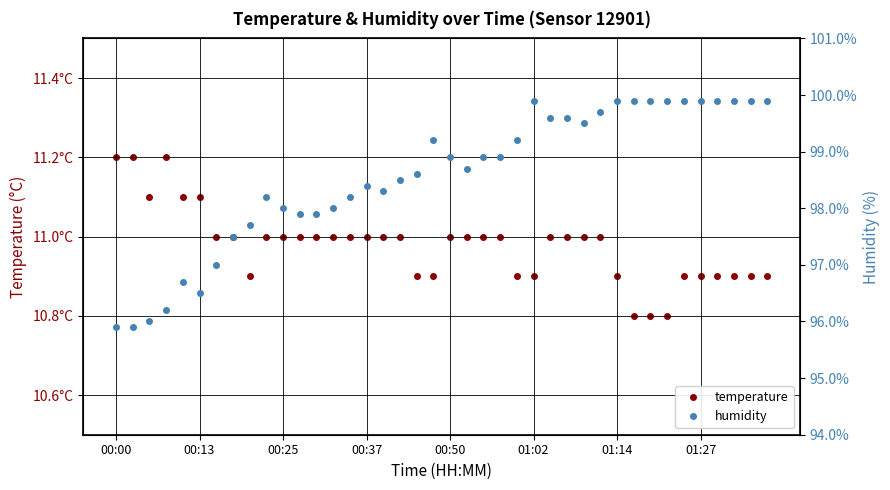

What position from the left is 00:50?

5